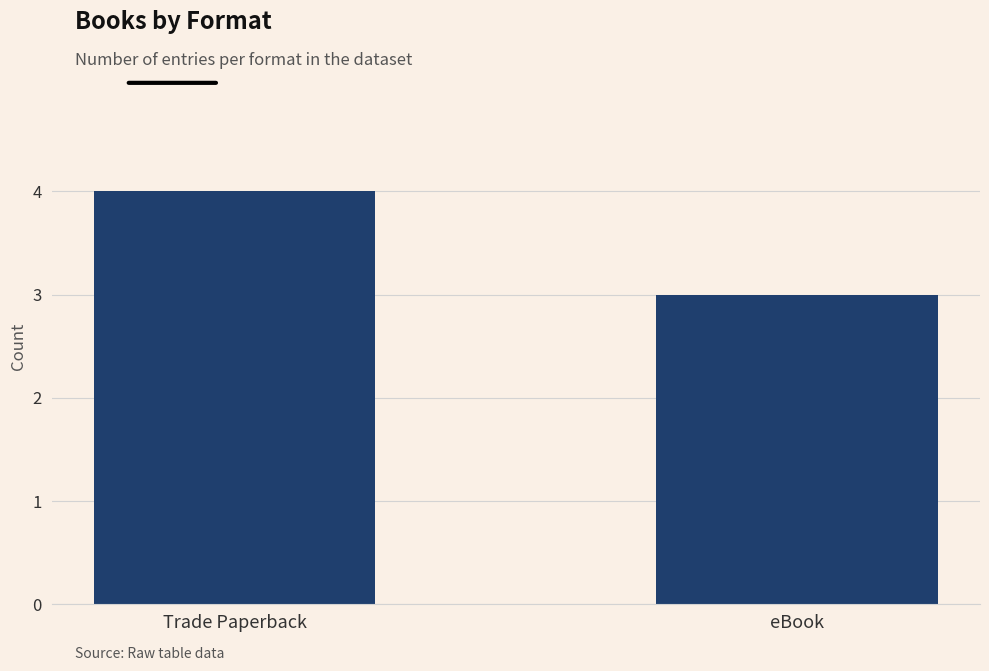

Where is the data nearest to the value 3?

eBook